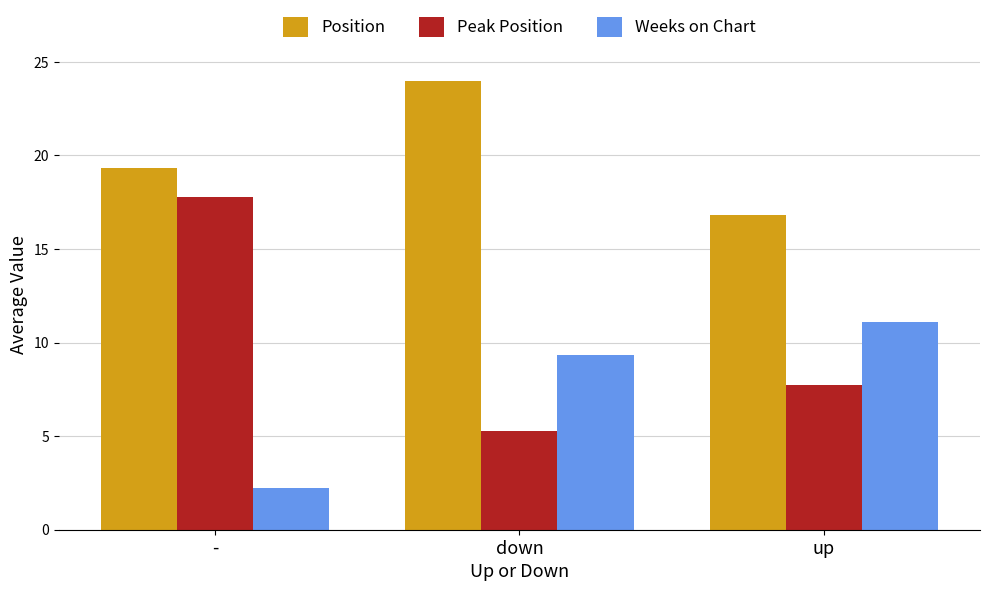

Is it true that Peak Position equals 11.2 at up?

False